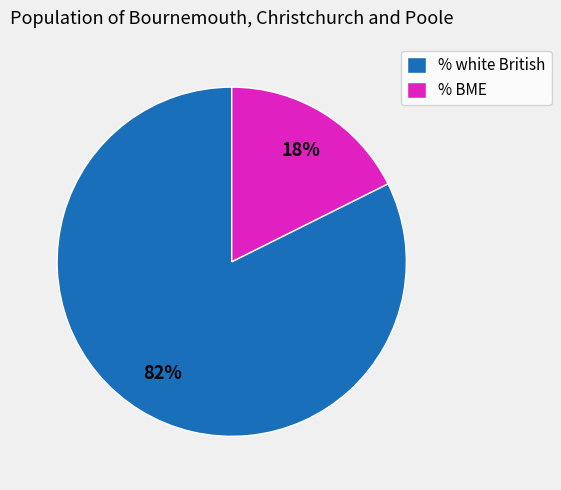

Is it true that % BME is 18% of the pie?

True